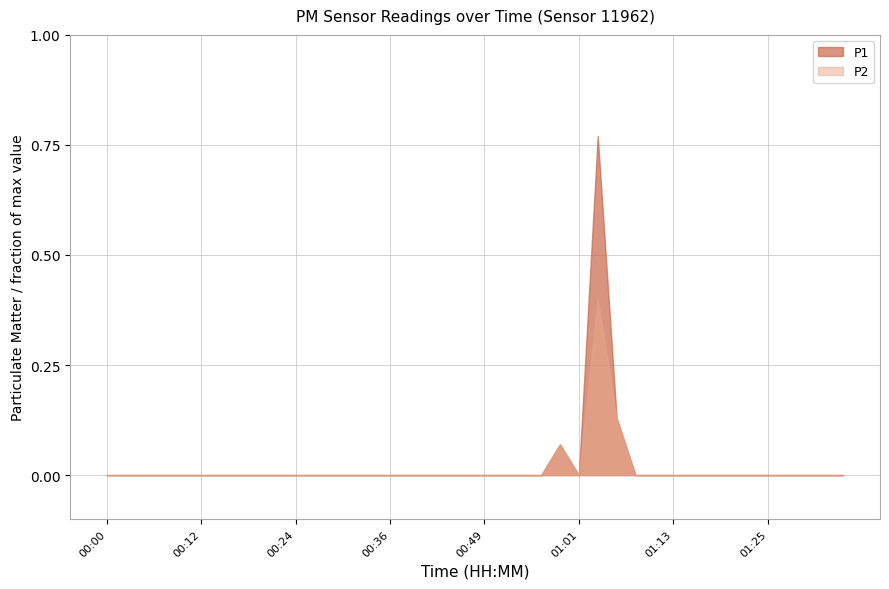

True or false: P2 has more than 1 interior local peaks.

True